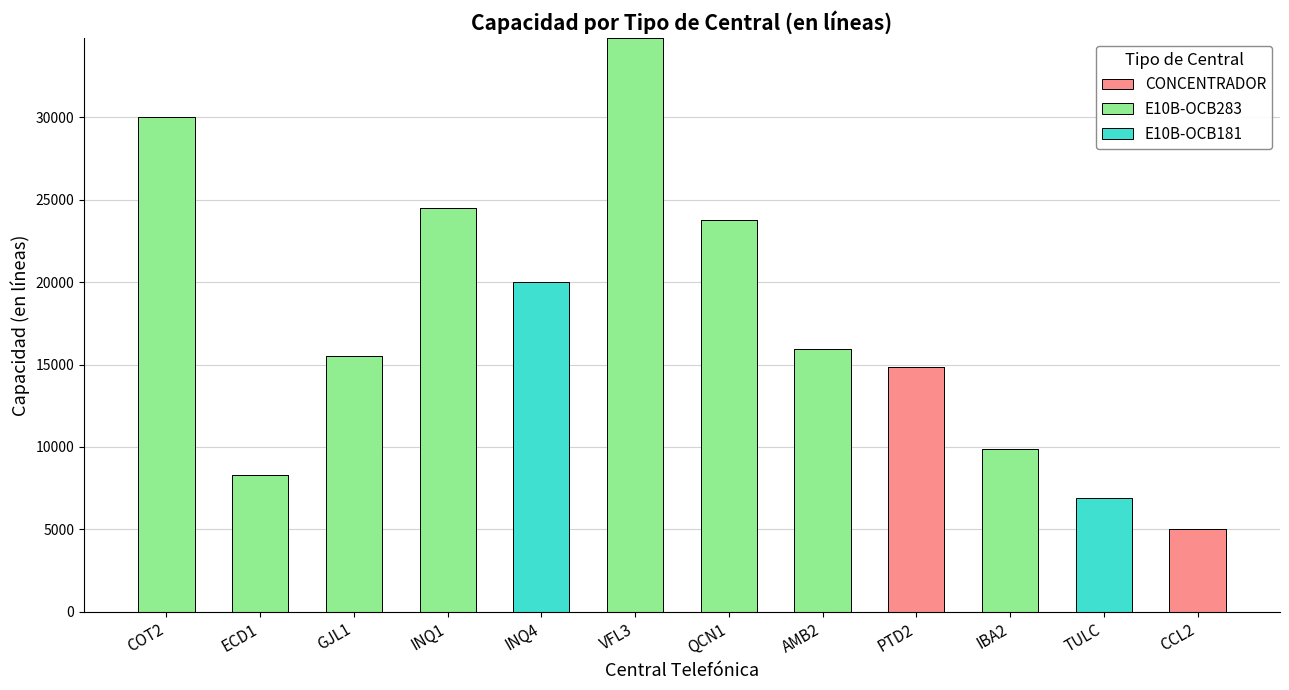

At which label does CONCENTRADOR reach its peak?

PTD2